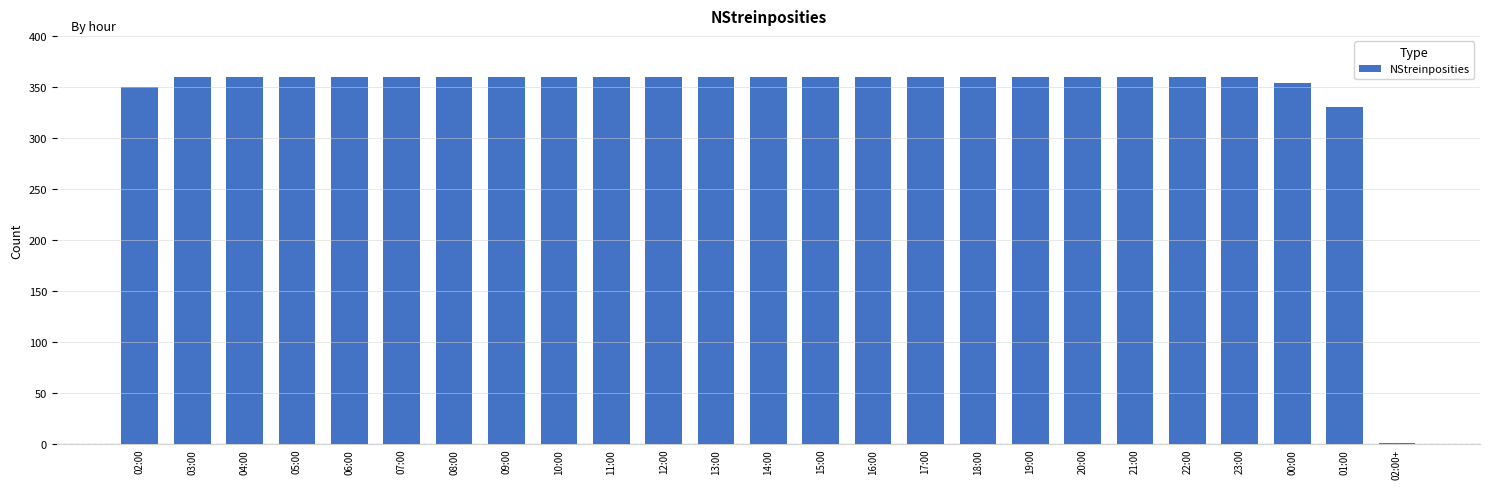

The chart shows a value of 360 at 08:00. True or false?

True